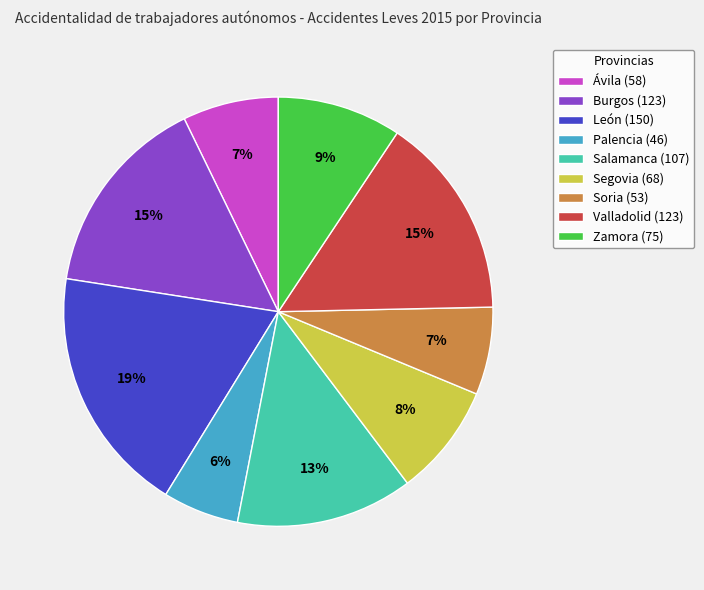

To the nearest percent, what is the difference between the largest and smallest slice percentages?

13%